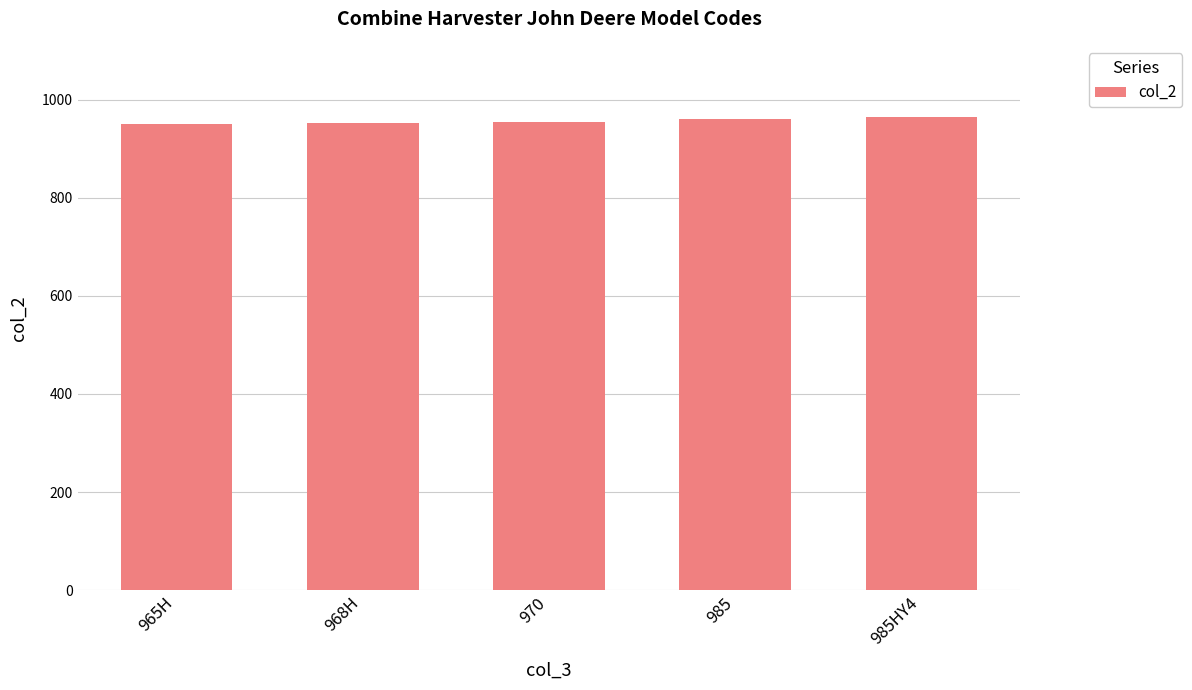

Count the number of data series in this chart.

1